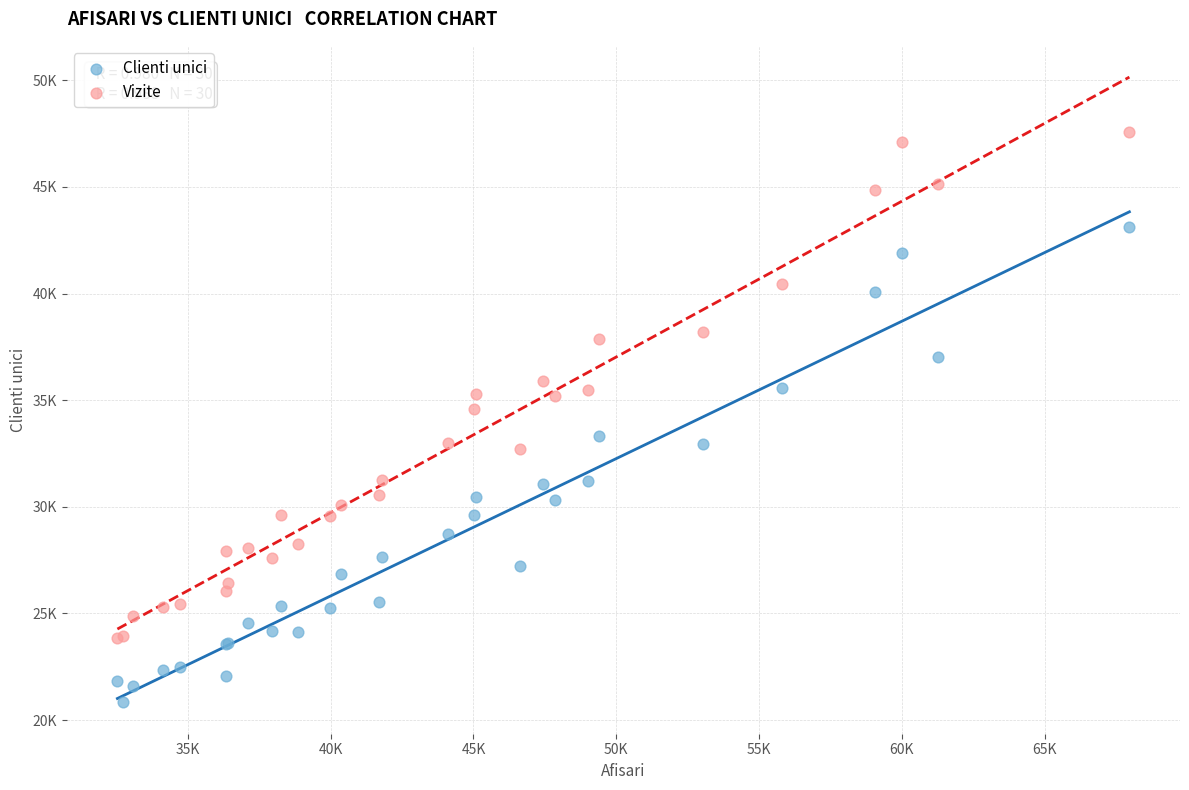

What are all the series names shown in the legend?

Clienti unici, Vizite